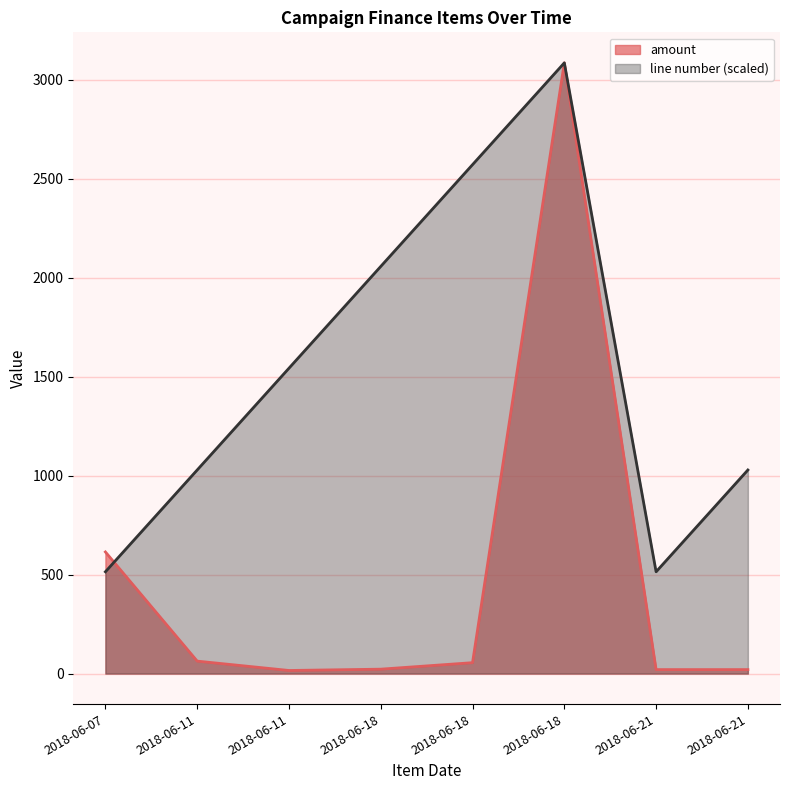

How many distinct data groups are displayed?

2